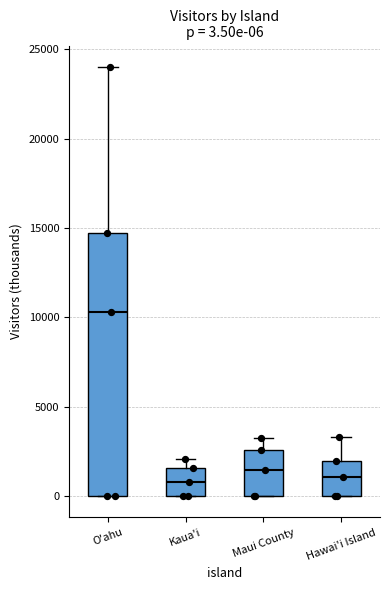

Which box is the tallest, from its lower edge to its upper edge?

O'ahu